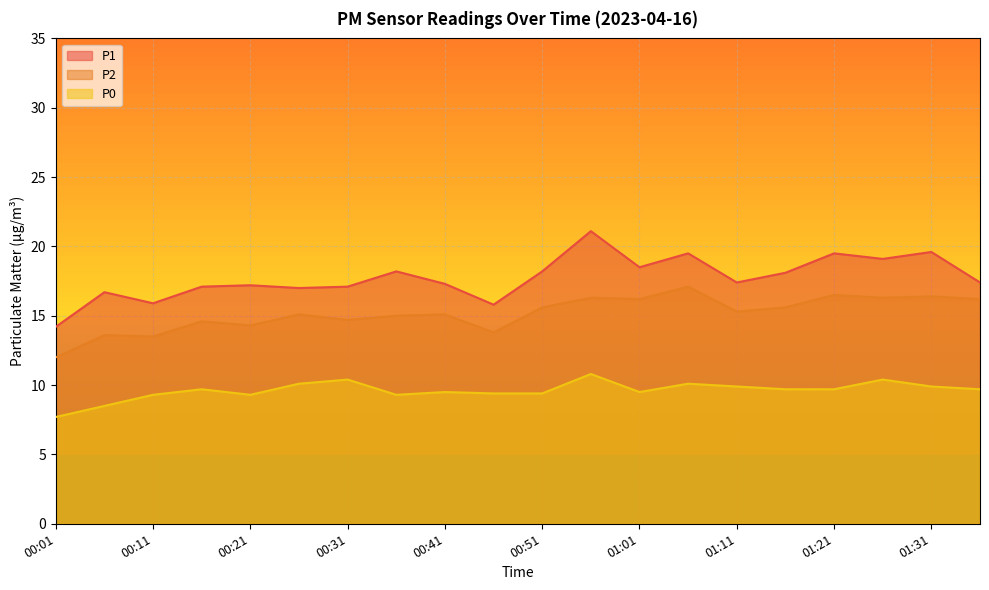

List the series in order of their overall mean, lowest first.

P0, P2, P1